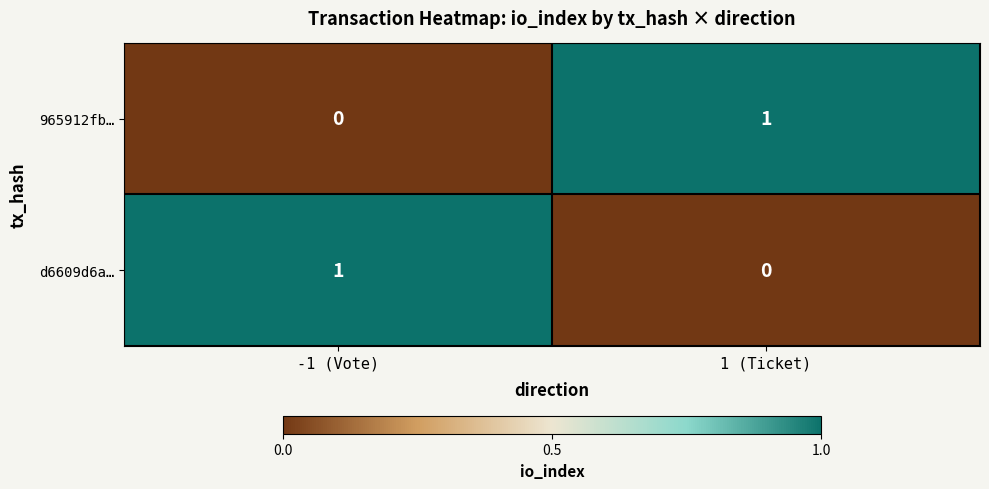

Rank the series at -1 (Vote) from highest to lowest value.

d6609d6a…, 965912fb…